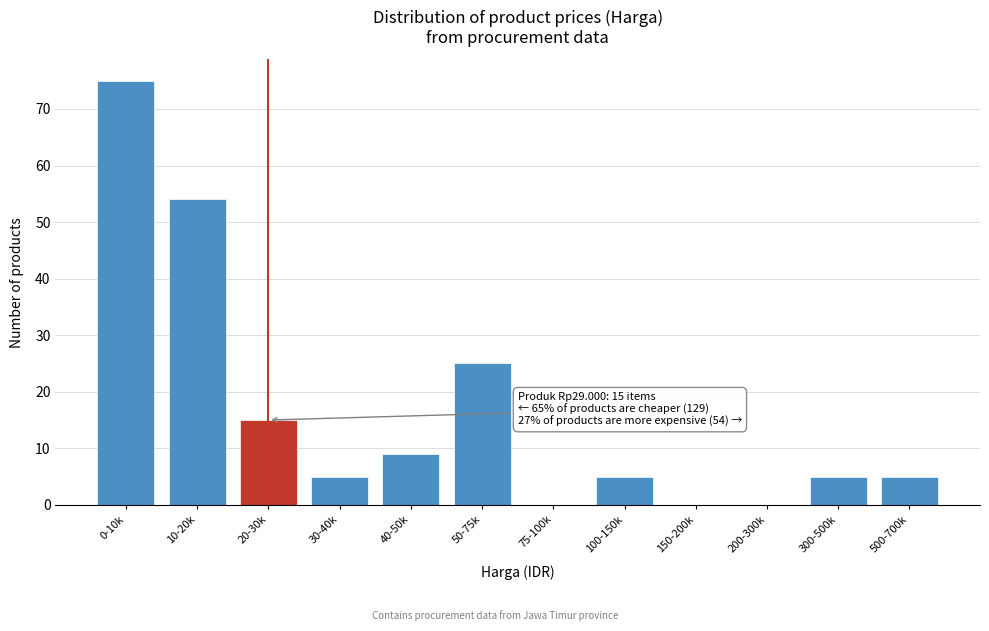

Reading right to left, what are all the values shown in this chart?

500-700k=5	300-500k=5	200-300k=0	150-200k=0	100-150k=5	75-100k=0	50-75k=25	40-50k=9	30-40k=5	20-30k=15	10-20k=54	0-10k=75